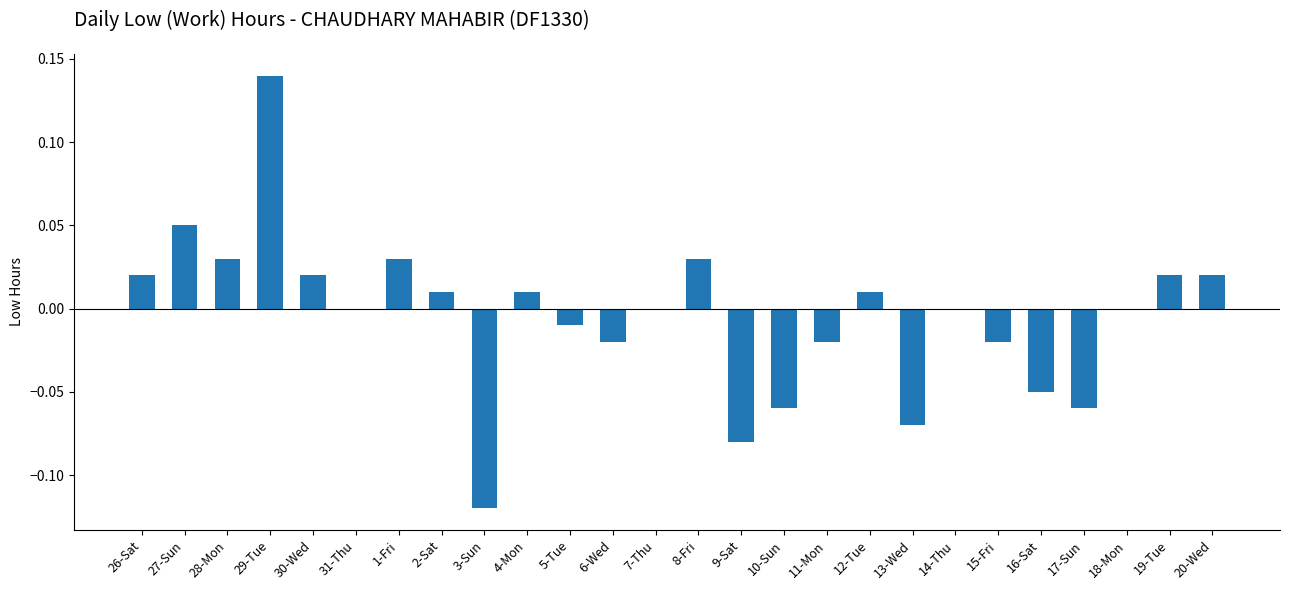

At which category does the chart reach its peak across all series?

29-Tue